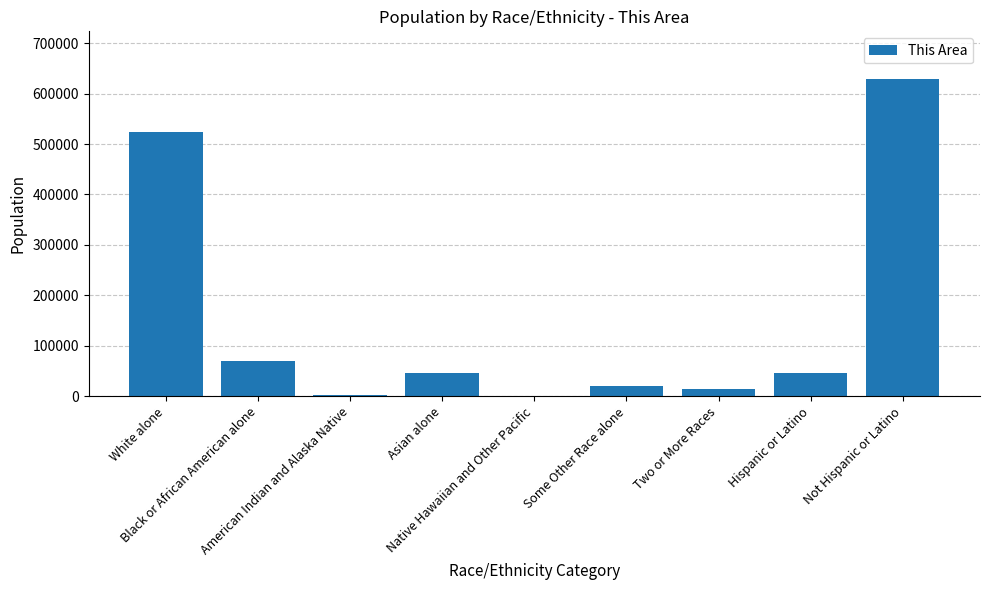

What is the sum of all values?

1348376